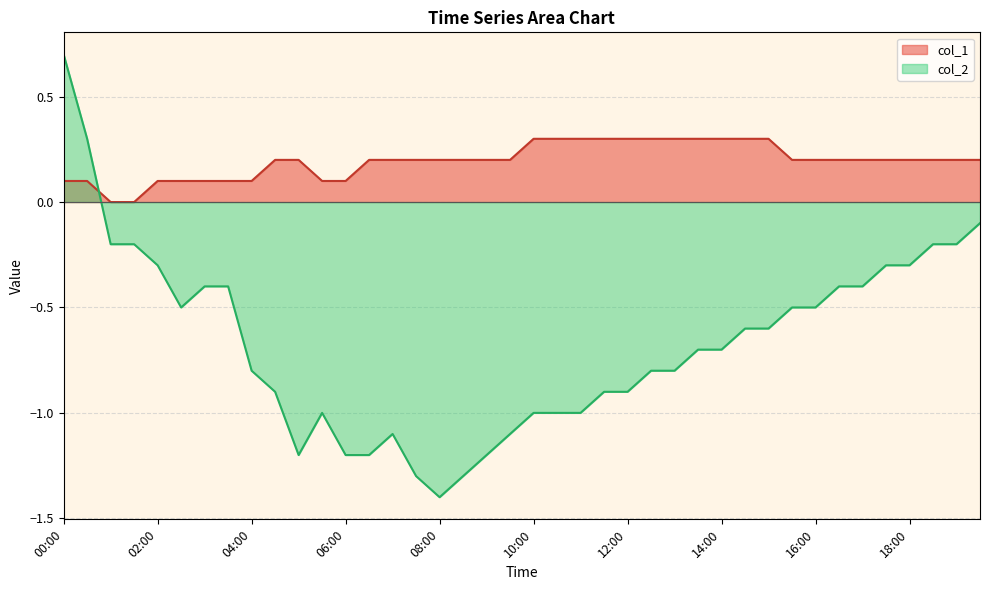

Rank the categories by col_2 value from highest to lowest.

00:00, 00:30, 19:30, 01:00, 01:30, 18:30, 19:00, 02:00, 17:30, 18:00, 03:00, 03:30, 16:30, 17:00, 02:30, 15:30, 16:00, 14:30, 15:00, 13:30, 14:00, 04:00, 12:30, 13:00, 04:30, 11:30, 12:00, 05:30, 10:00, 10:30, 11:00, 07:00, 09:30, 05:00, 06:00, 06:30, 09:00, 07:30, 08:30, 08:00